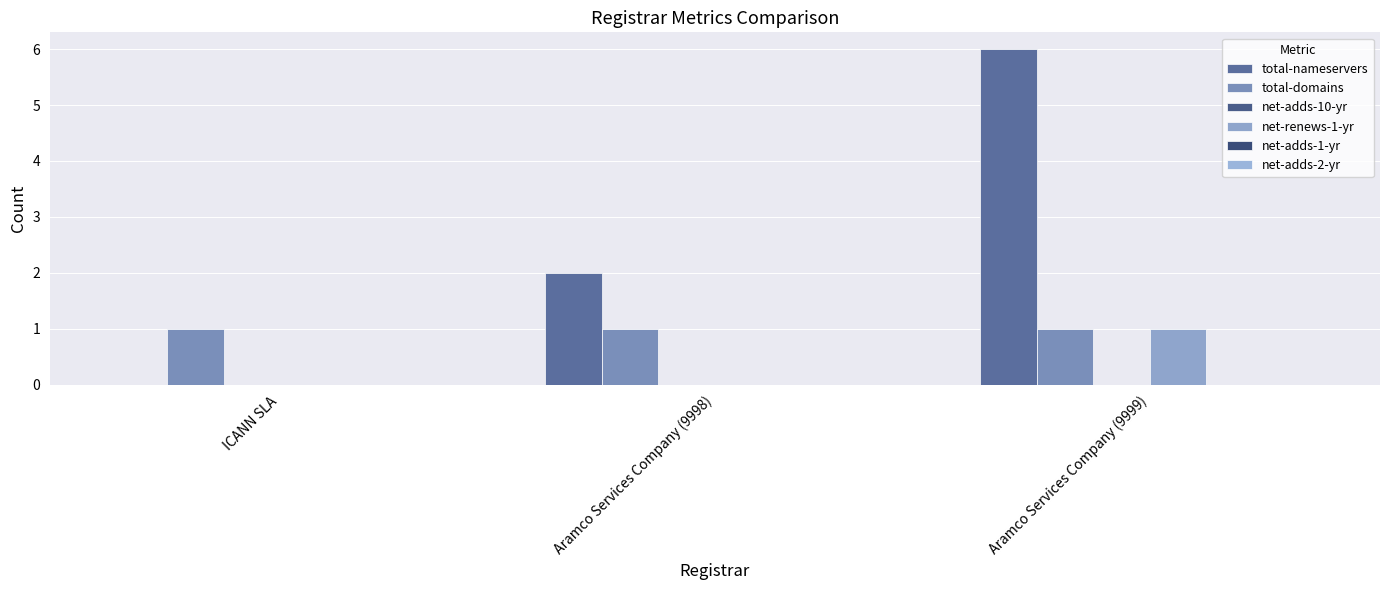

Which has a higher value, Aramco Services Company (9999) or Aramco Services Company (9998)?

Aramco Services Company (9999)